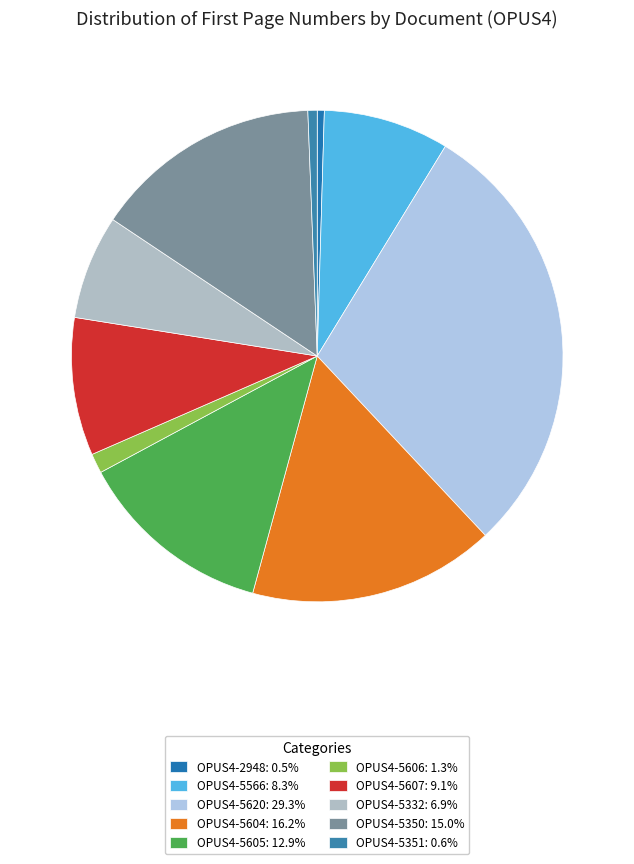

Rank the categories by value from lowest to highest.

OPUS4-2948, OPUS4-5351, OPUS4-5606, OPUS4-5332, OPUS4-5566, OPUS4-5607, OPUS4-5605, OPUS4-5350, OPUS4-5604, OPUS4-5620